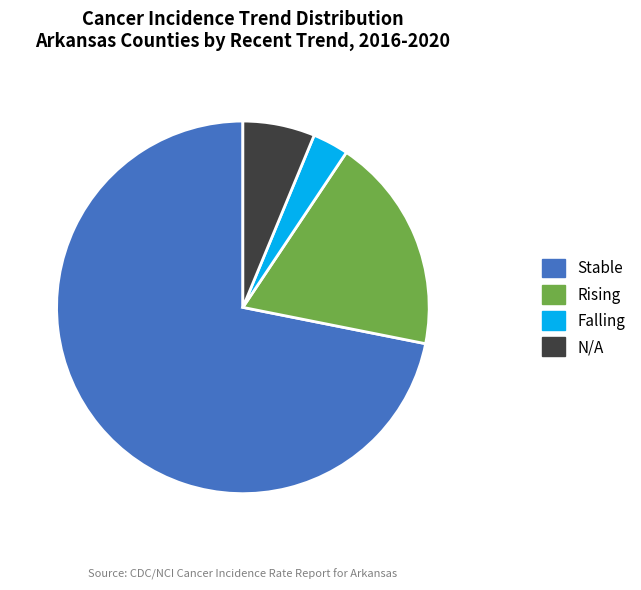

Count the number of slices in the pie.

4